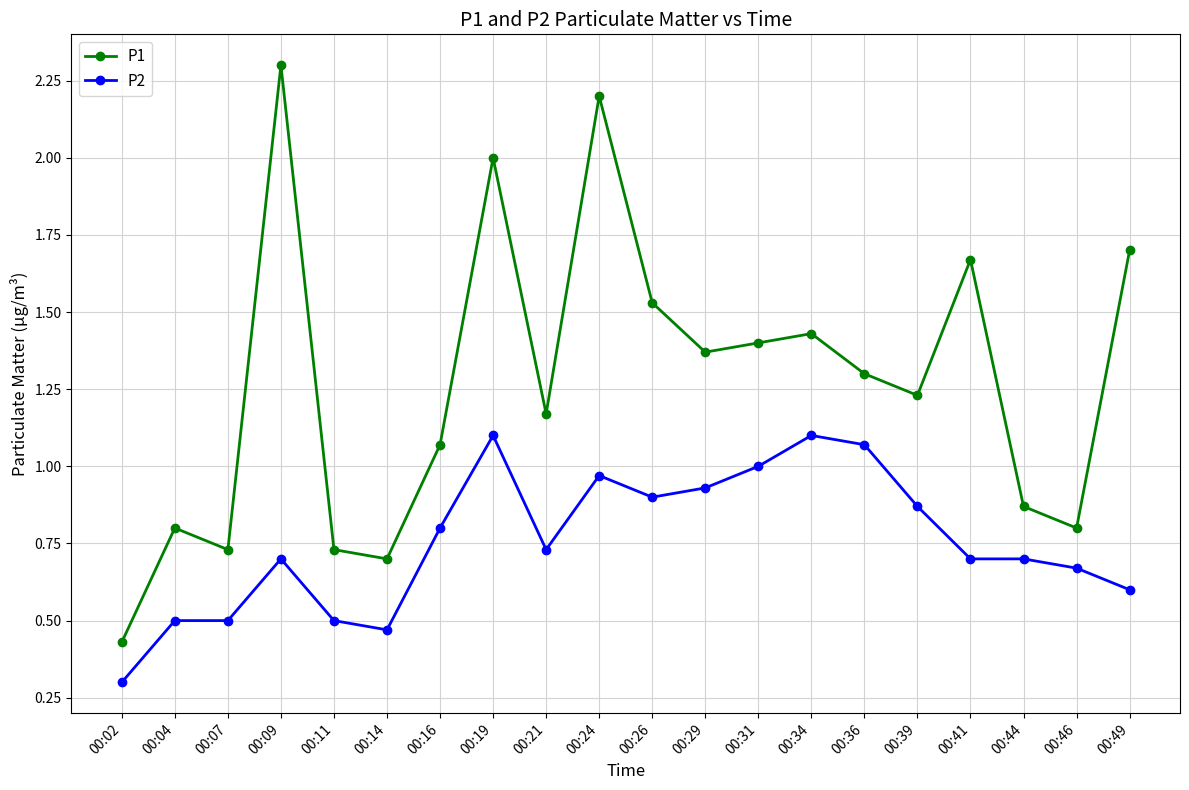

List the series in order of their overall mean, highest first.

P1, P2